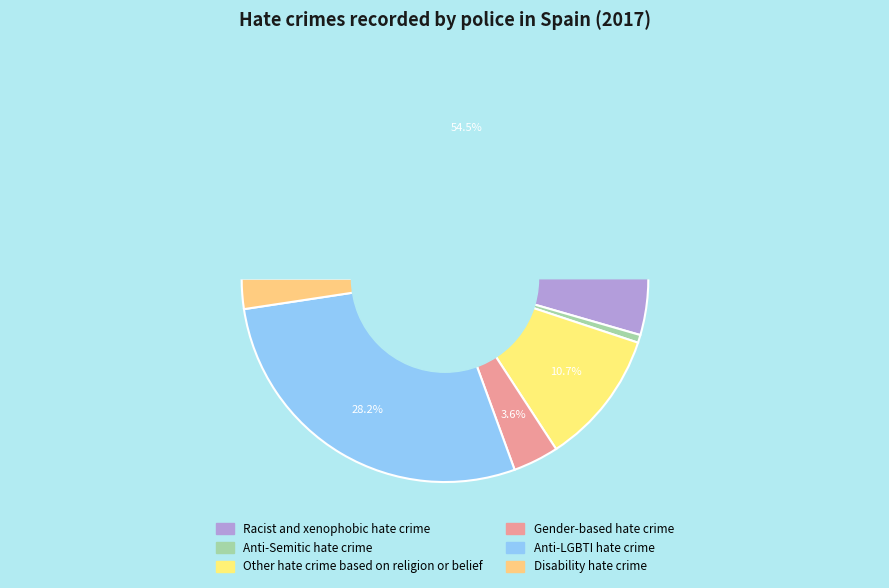

Rank the categories by value from lowest to highest.

Anti-Semitic hate crime, Disability hate crime, Gender-based hate crime, Other hate crime based on religion or belief, Anti-LGBTI hate crime, Racist and xenophobic hate crime